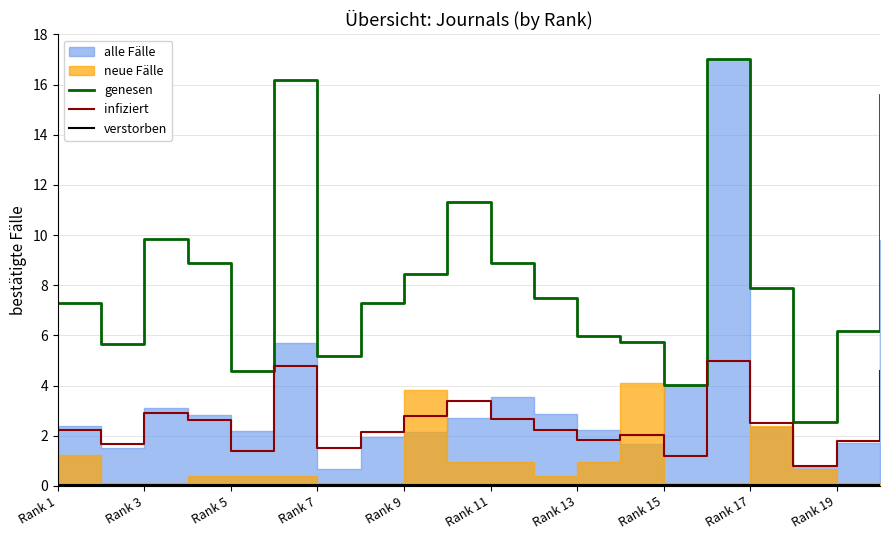

What is the highest value of the infiziert series?

5.0